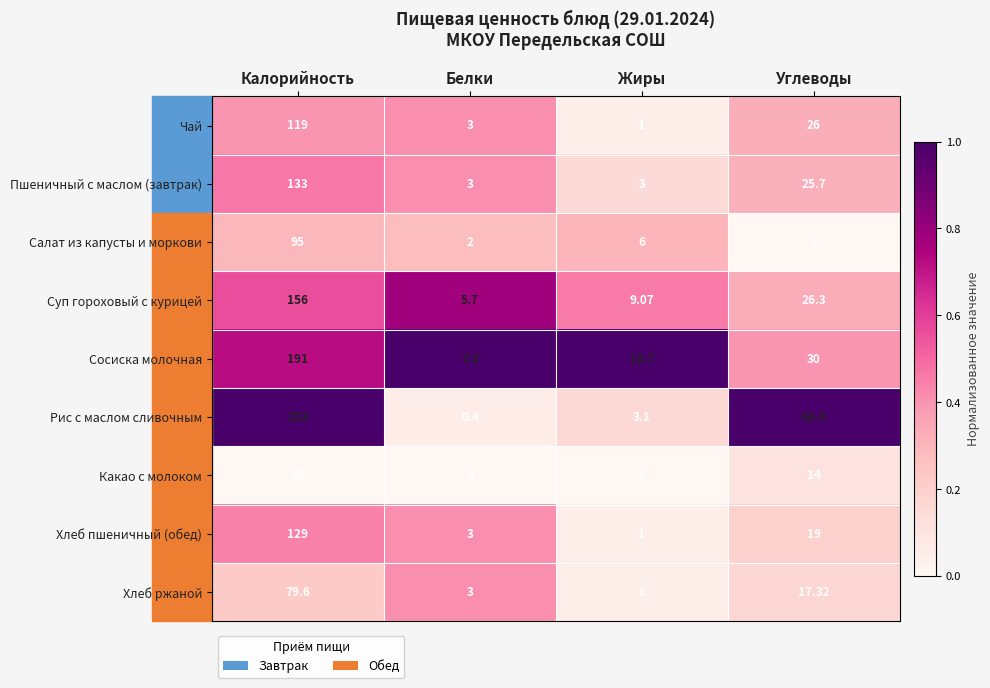

What is the greatest value displayed?

253.0